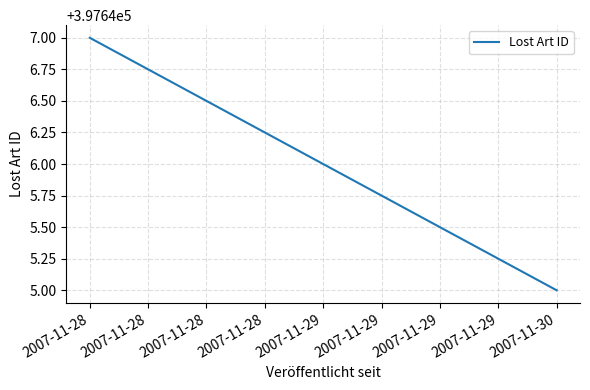

What is the ratio of the value at 2007-11-30 to the value at 2007-11-29?

1.0